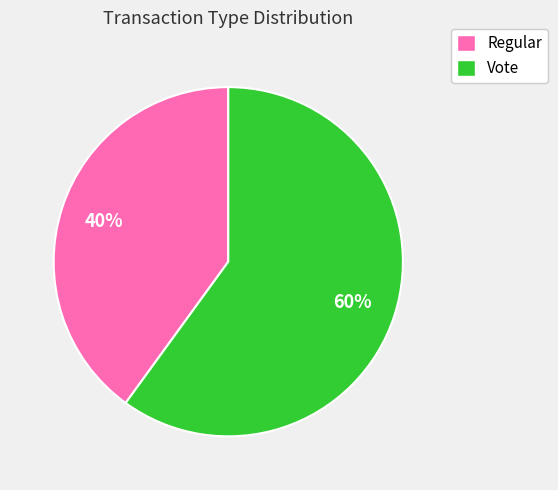

Which has a higher value, Vote or Regular?

Vote